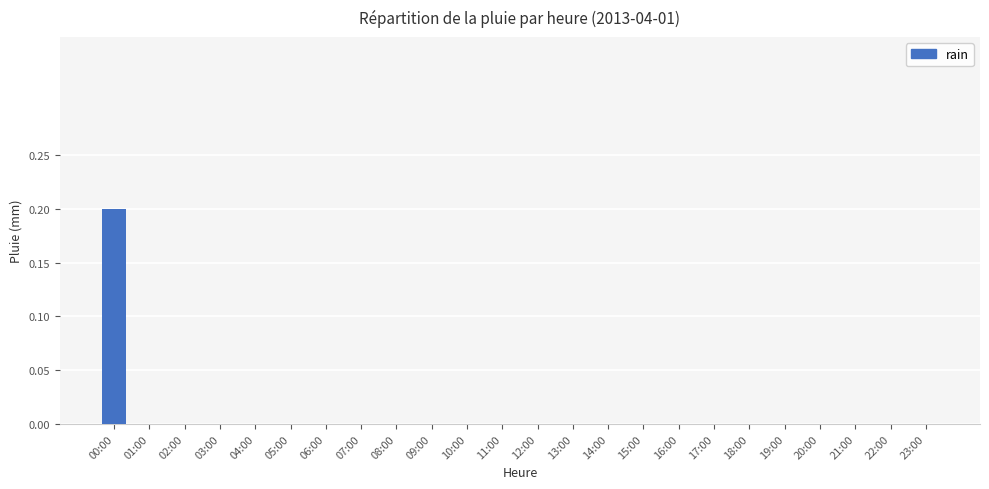

True or false: the data shows 0.0 at 06:00.

True